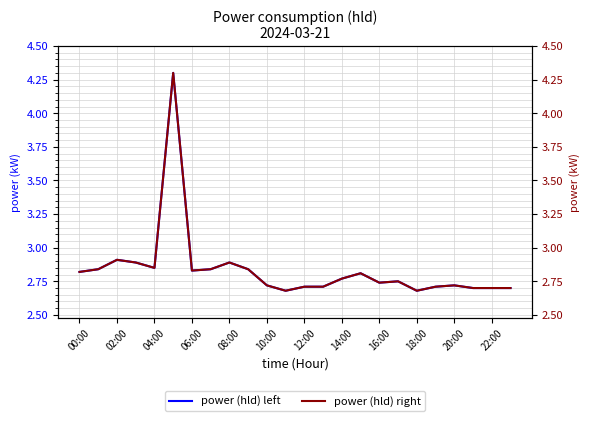

True or false: power (right) has more than 1 interior local peaks.

True